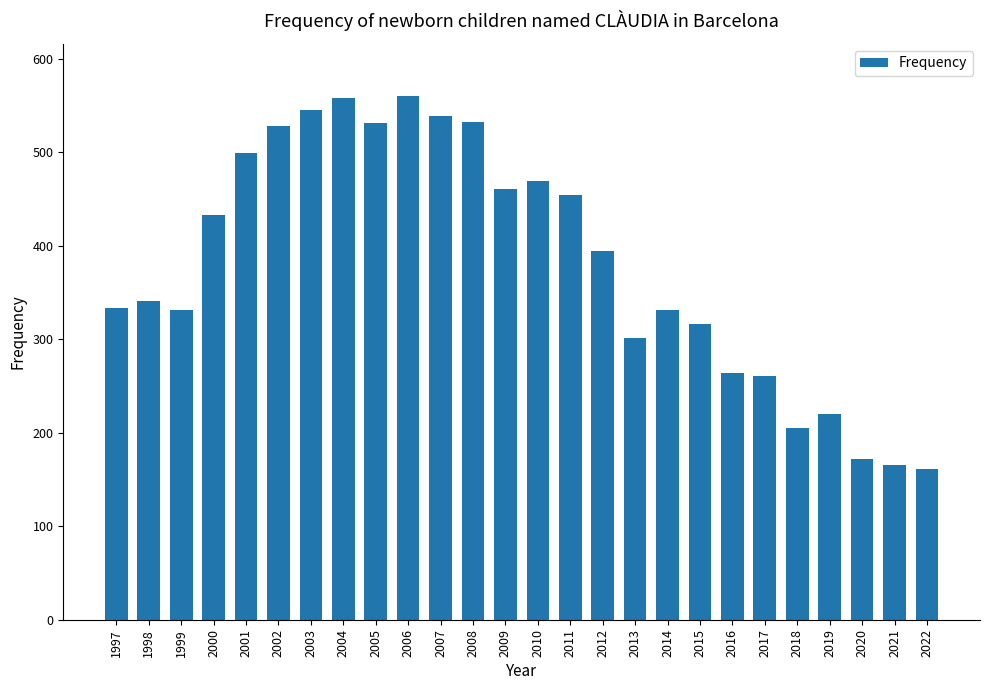

What is the difference between the maximum and minimum values?

399